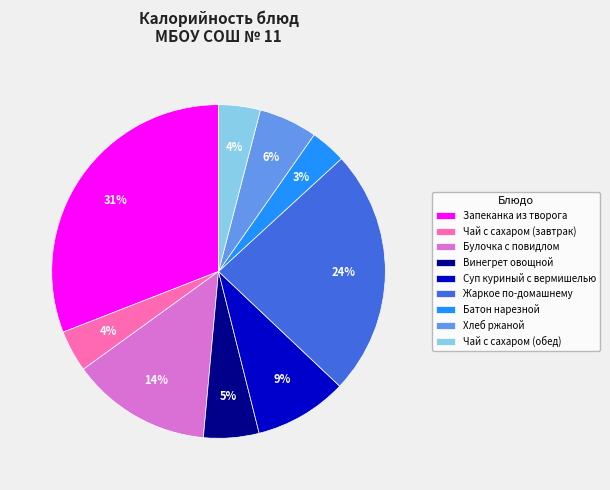

To the nearest percent, what percentage of the pie is Чай с сахаром (обед)?

4%